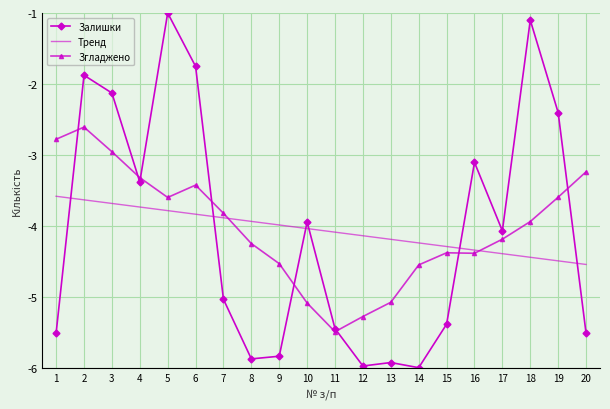

What is the difference between the second highest and second lowest values in the Згладжено series?

2.5